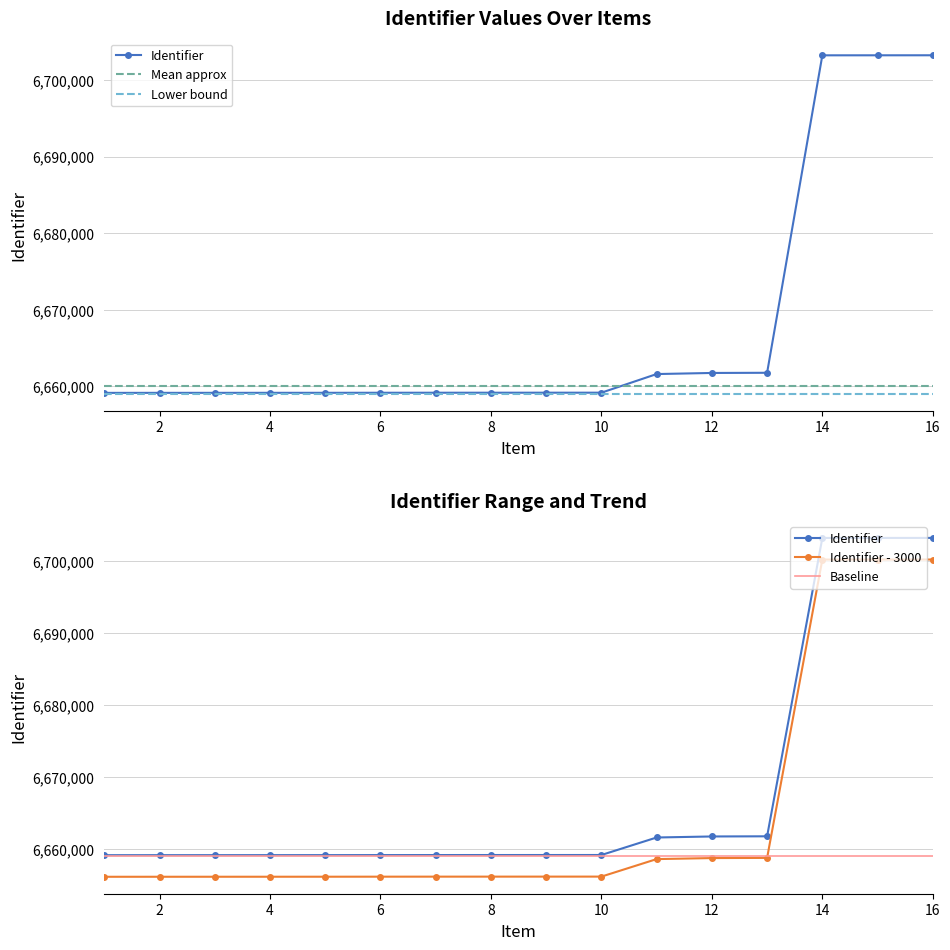

Count the number of categories in the chart.

16